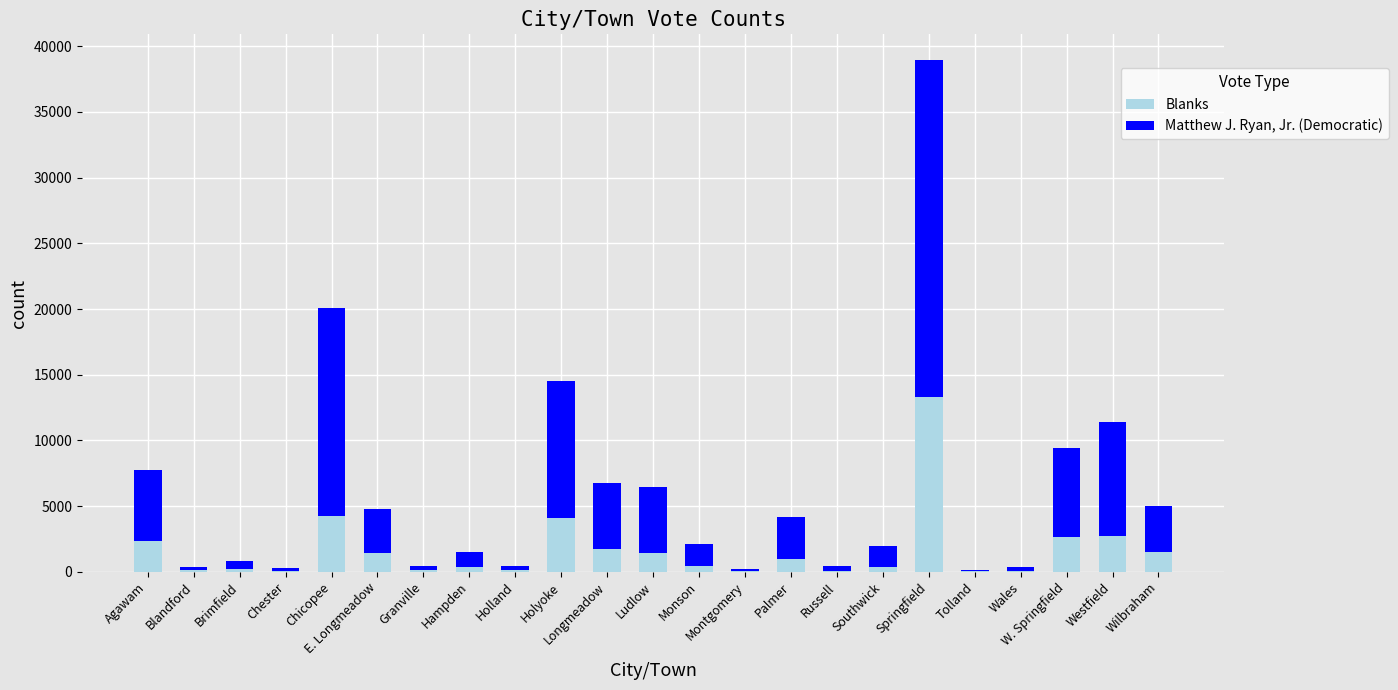

Which category has the highest value in the Blanks series?

Springfield